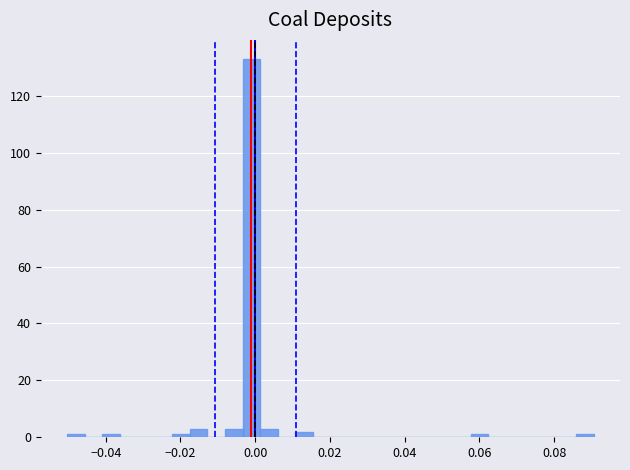

Around what value on the x-axis is the tallest bar? Give the approximate position of its centre, as read against the axis.

-0.002